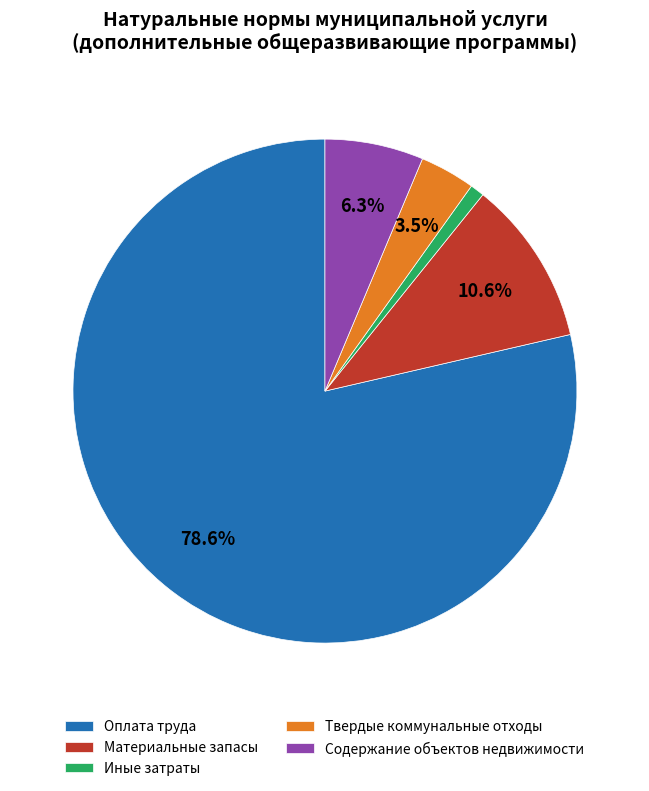

Does Оплата труда represent more than half of the total?

Yes